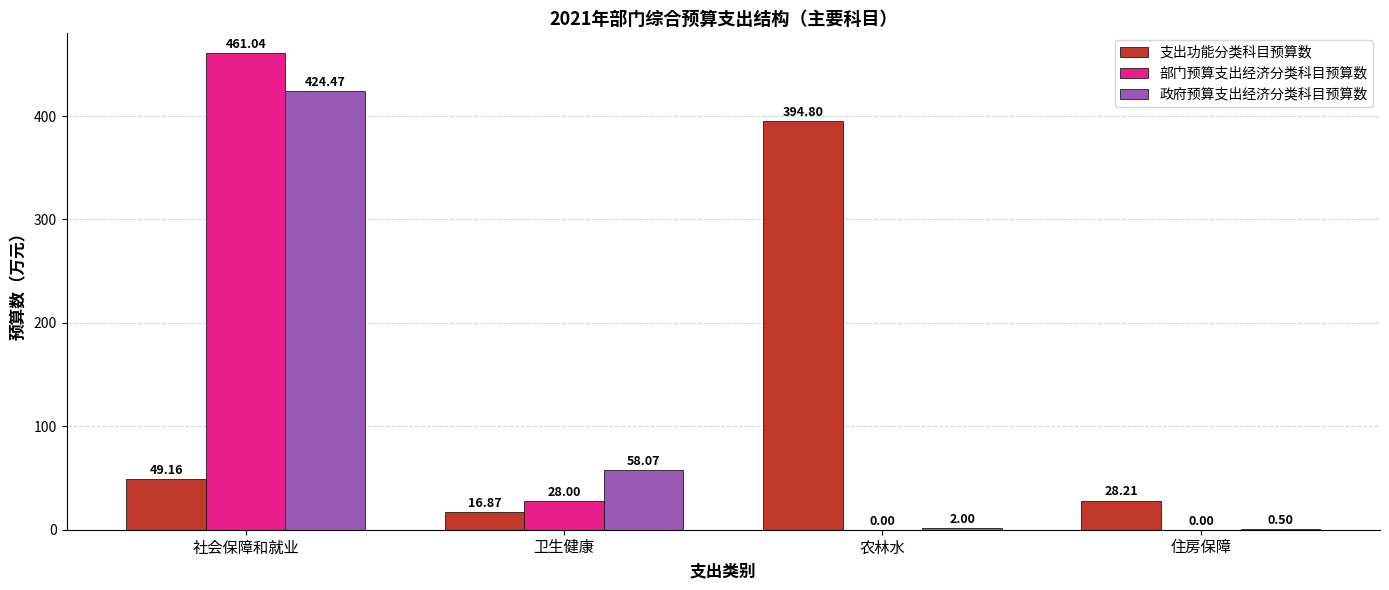

Does the chart contain stacked bars?

No